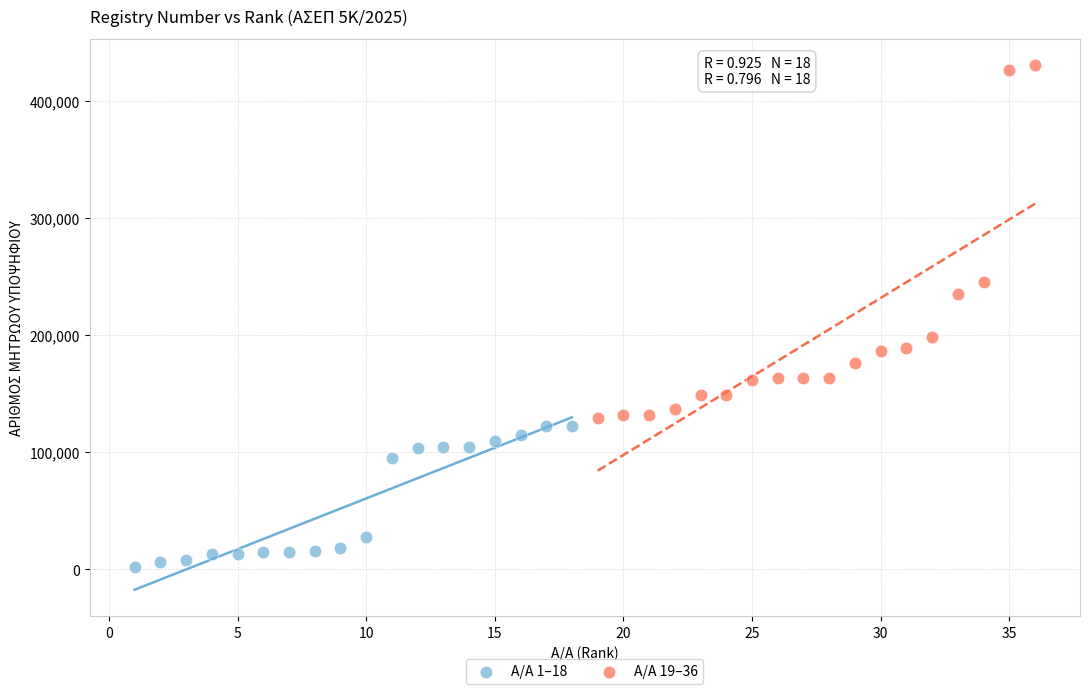

Which series has the widest spread of Y values?

Α/Α 19–36